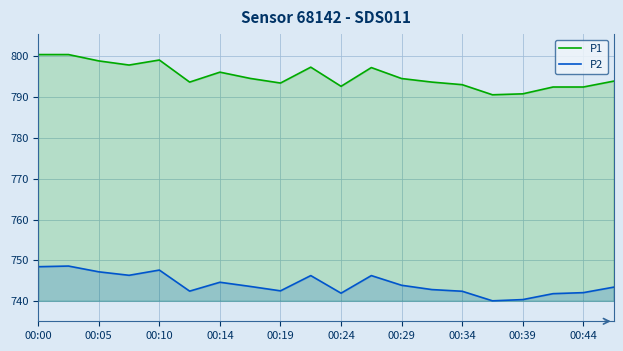

Reading right to left, extract all data points from this chart.

P1: 793.8	792.4	792.4	790.7	790.5	793.0	793.6	794.5	797.1	792.6	797.2	793.4	794.5	796.0	793.6	799.0	797.8	798.8	800.3	800.3
P2: 743.5	742.1	741.9	740.4	740.1	742.5	742.9	743.9	746.3	742.0	746.3	742.6	743.6	744.7	742.5	747.6	746.4	747.2	748.6	748.5